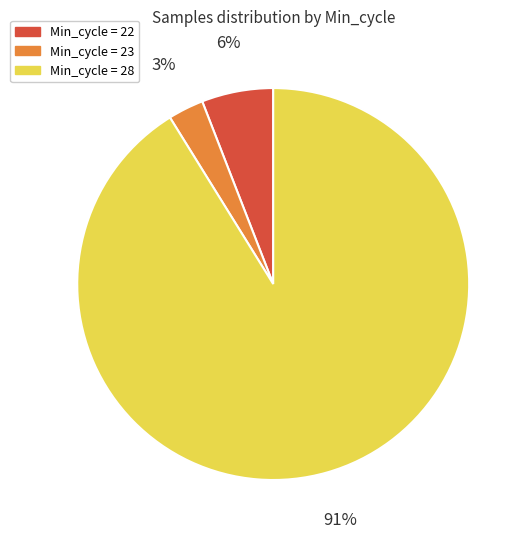

Which slice is the smallest?

Min_cycle = 23